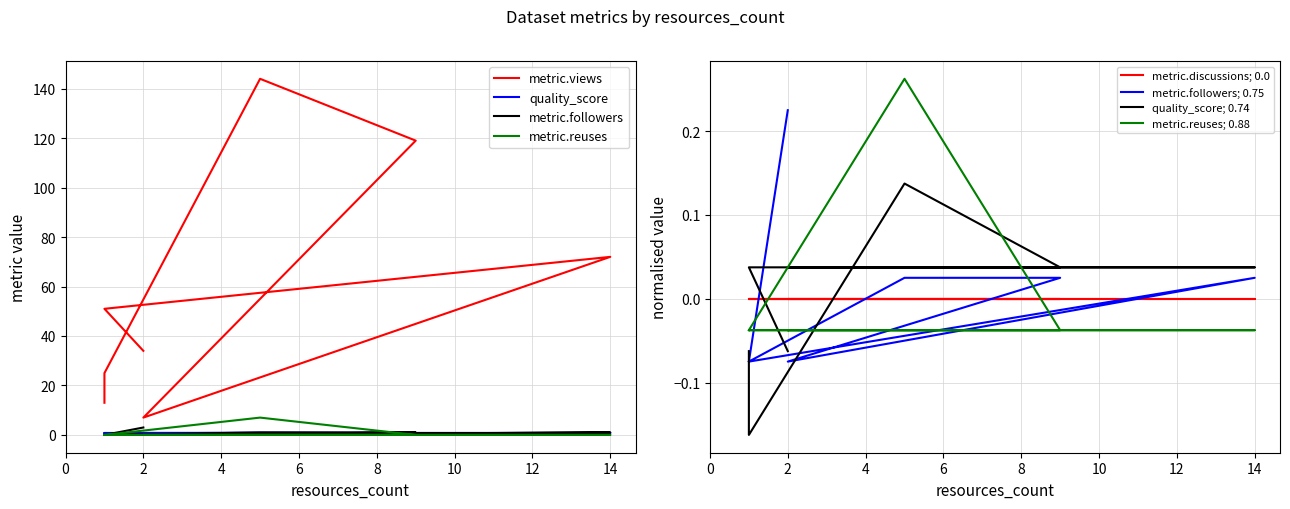

What is the difference between the highest and lowest values at 1?

51.1